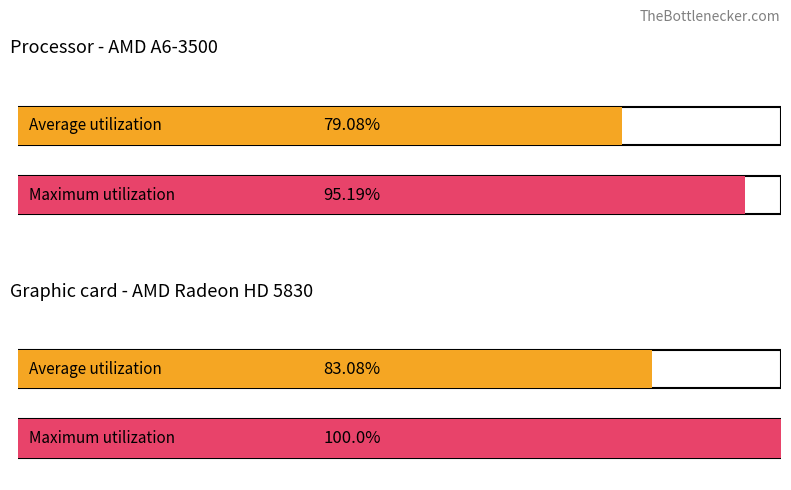

Between 1 and 0, which is larger?

1